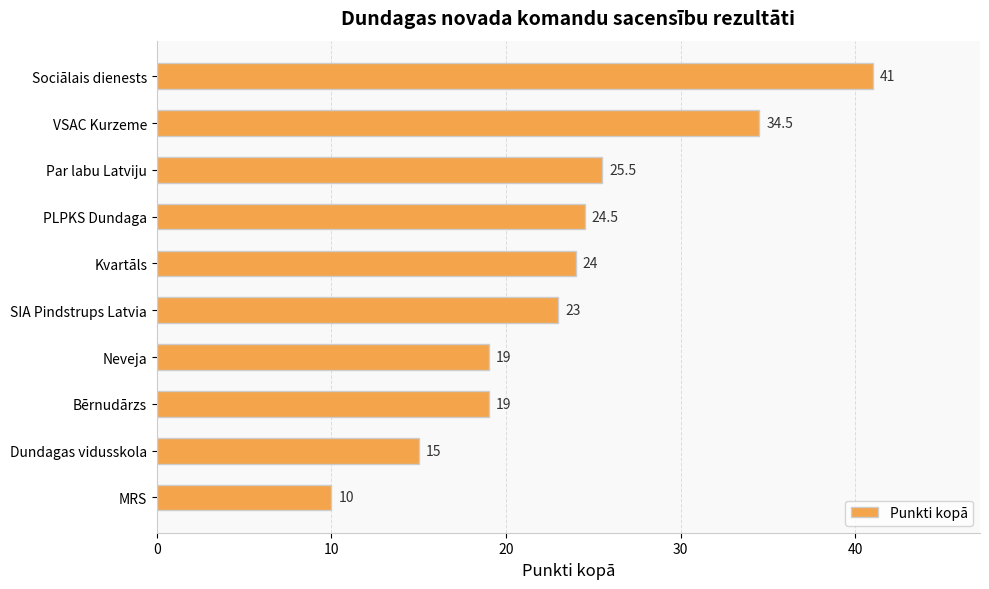

Where is the data nearest to the value 25?

PLPKS Dundaga